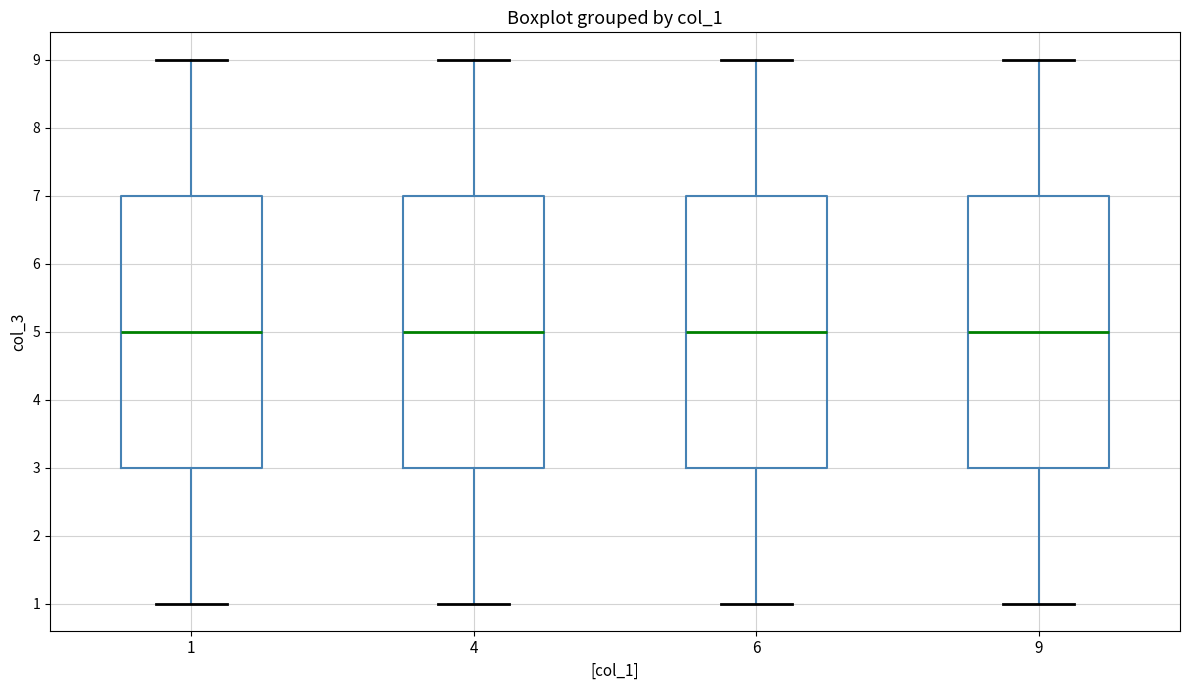

Reading left to right, read every box against the y-axis: the position of its median line, the range the box covers, and the ends of its whiskers. The values are not printed on the chart, so give them approximately, as read against the axis.

1: median 5, box 3 to 7, whiskers 1 to 9
4: median 5, box 3 to 7, whiskers 1 to 9
6: median 5, box 3 to 7, whiskers 1 to 9
9: median 5, box 3 to 7, whiskers 1 to 9